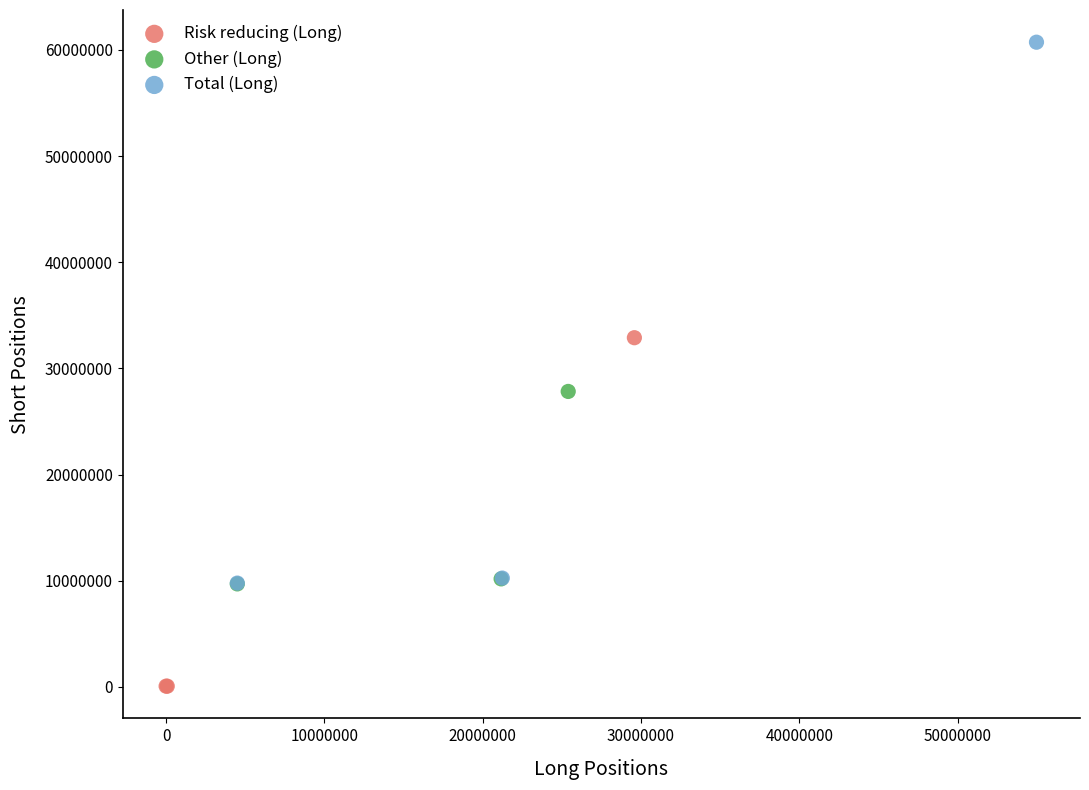

Which series has the largest Y range (max minus min)?

Total (Long)